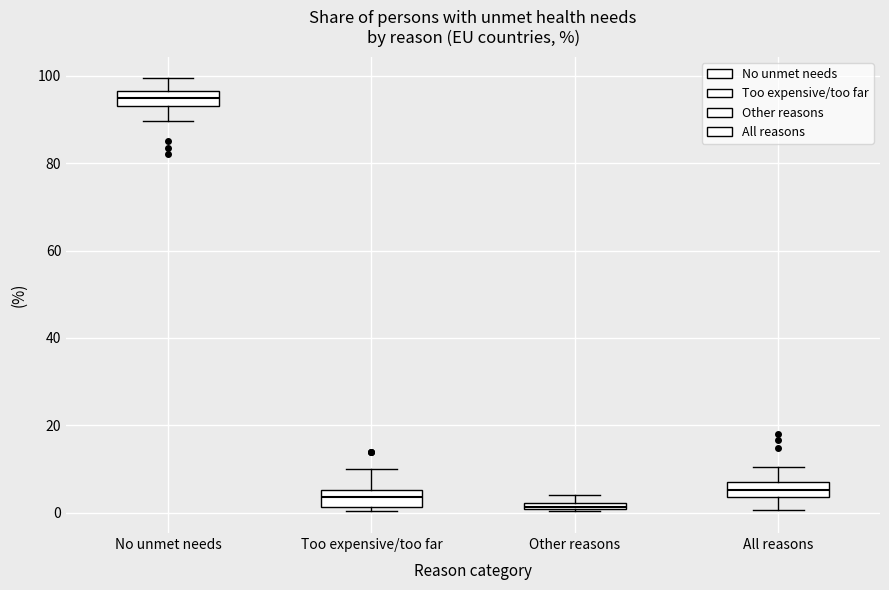

Which box's median line is the lowest?

Other reasons